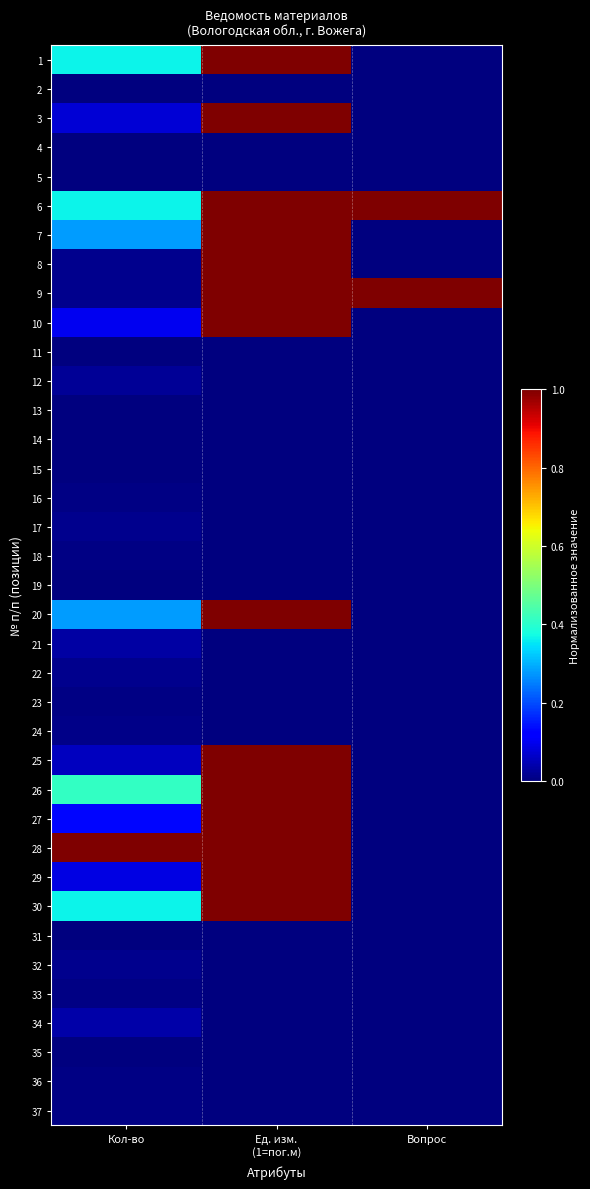

What is the difference between the highest and lowest values at Вопрос?

1.0